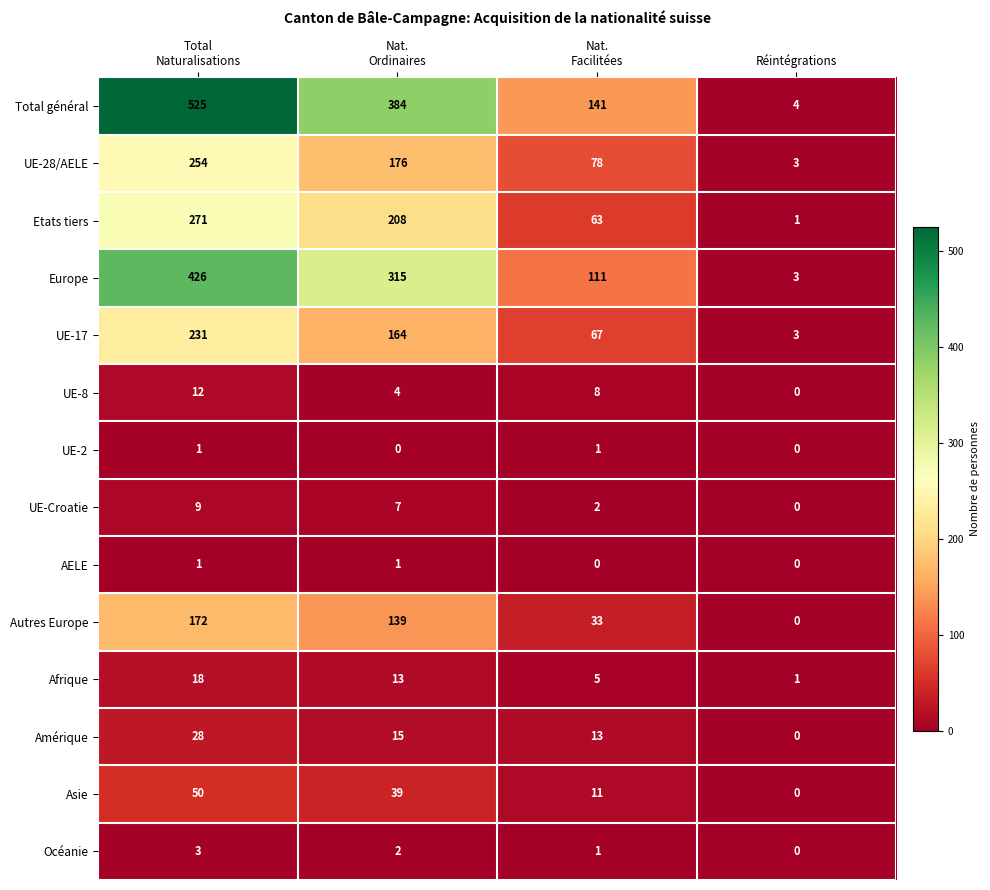

Count the Asie values in the range 11 to 50.

3